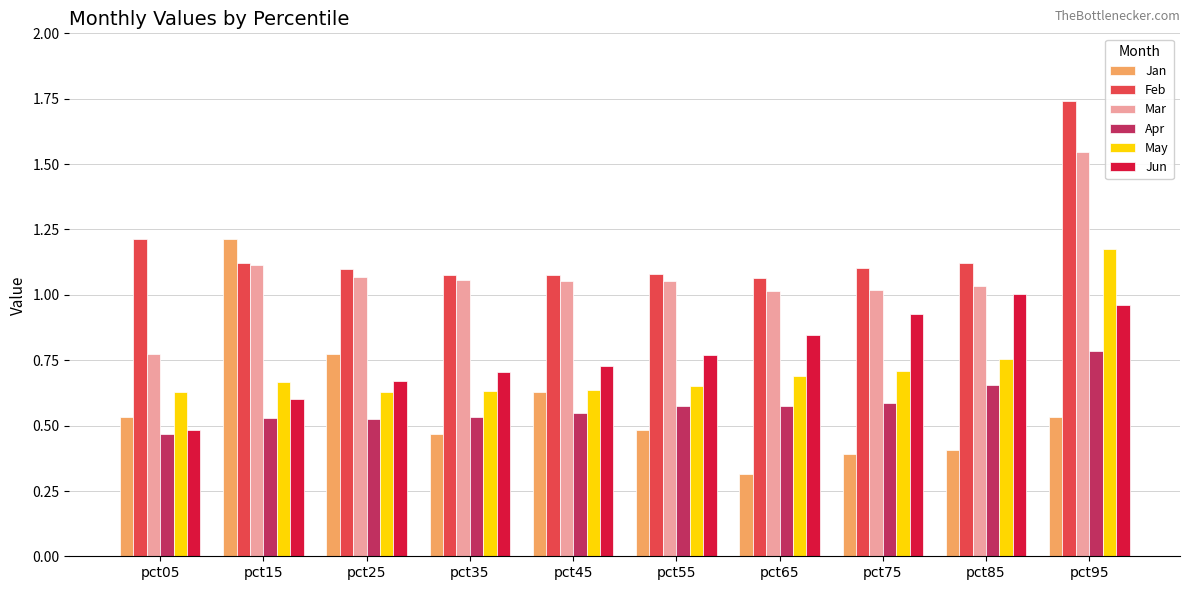

Where is Apr nearest to the value 0?

pct05